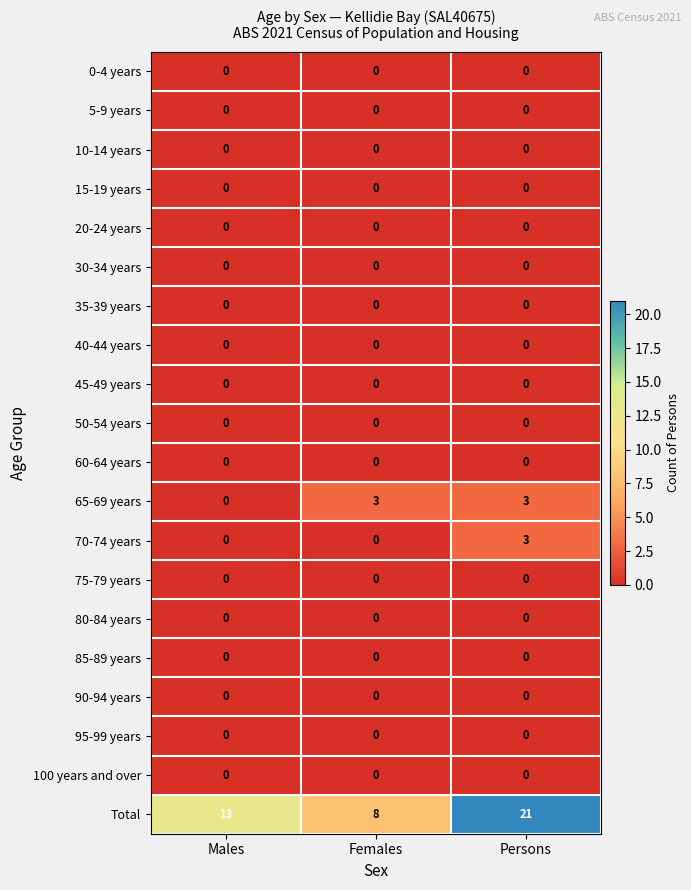

What is the greatest value displayed?

21